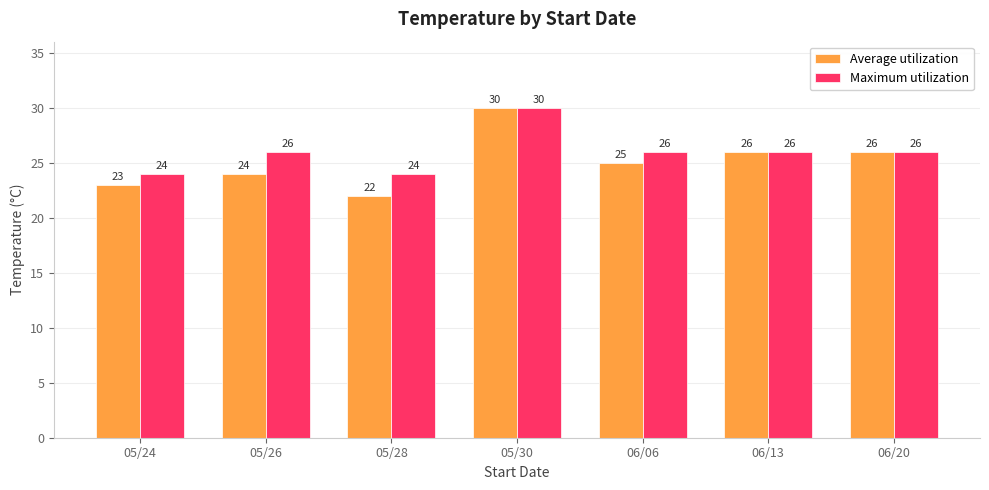

True or false: Average utilization has a value of 15 at 05/26.

False